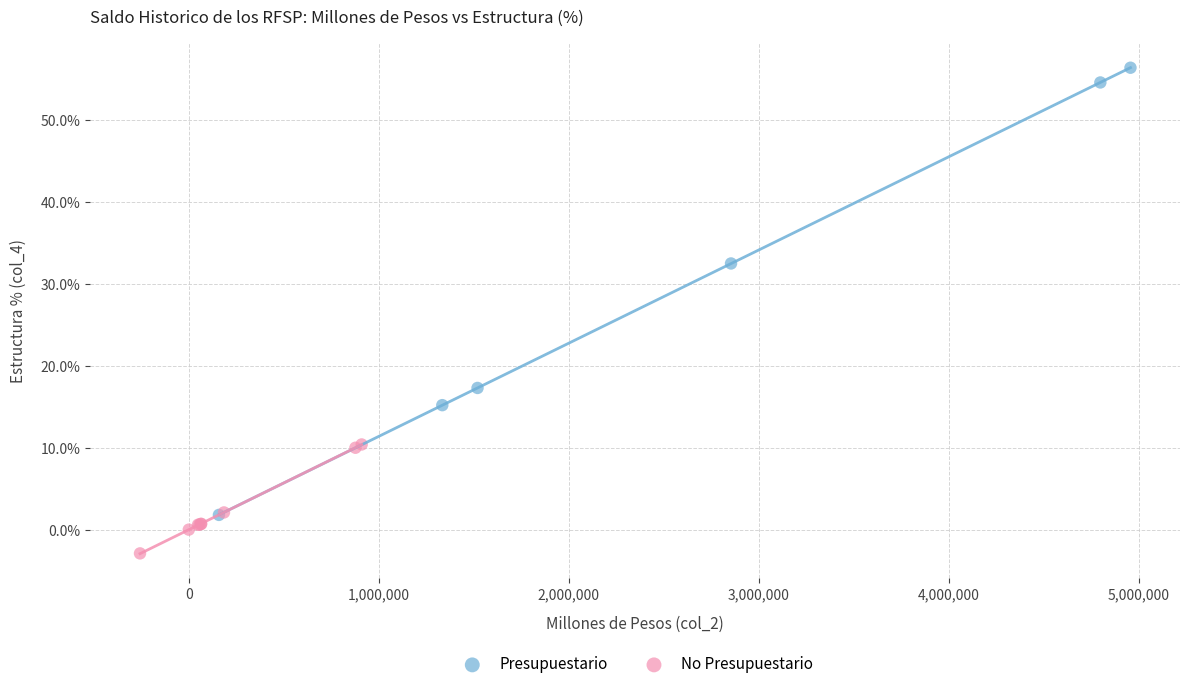

What are all the series names shown in the legend?

Presupuestario, No Presupuestario